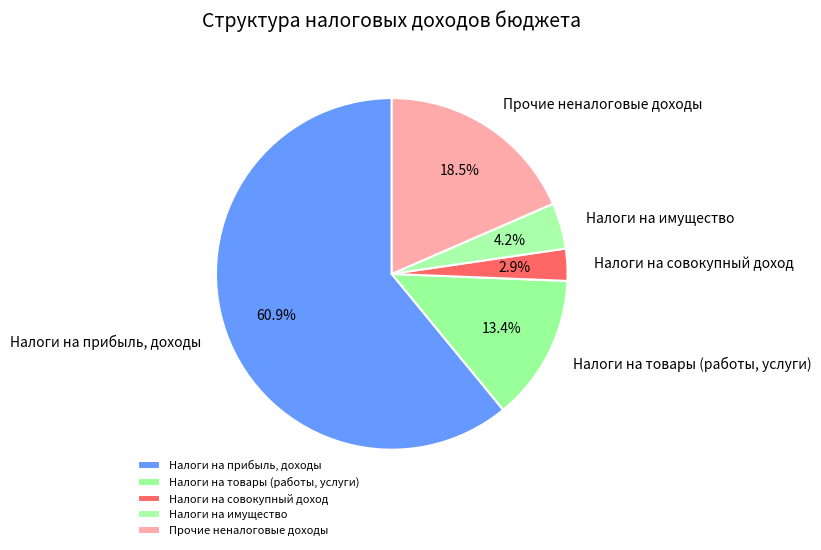

What percentage is the Налоги на товары (работы, услуги) slice, to the nearest percent?

13%